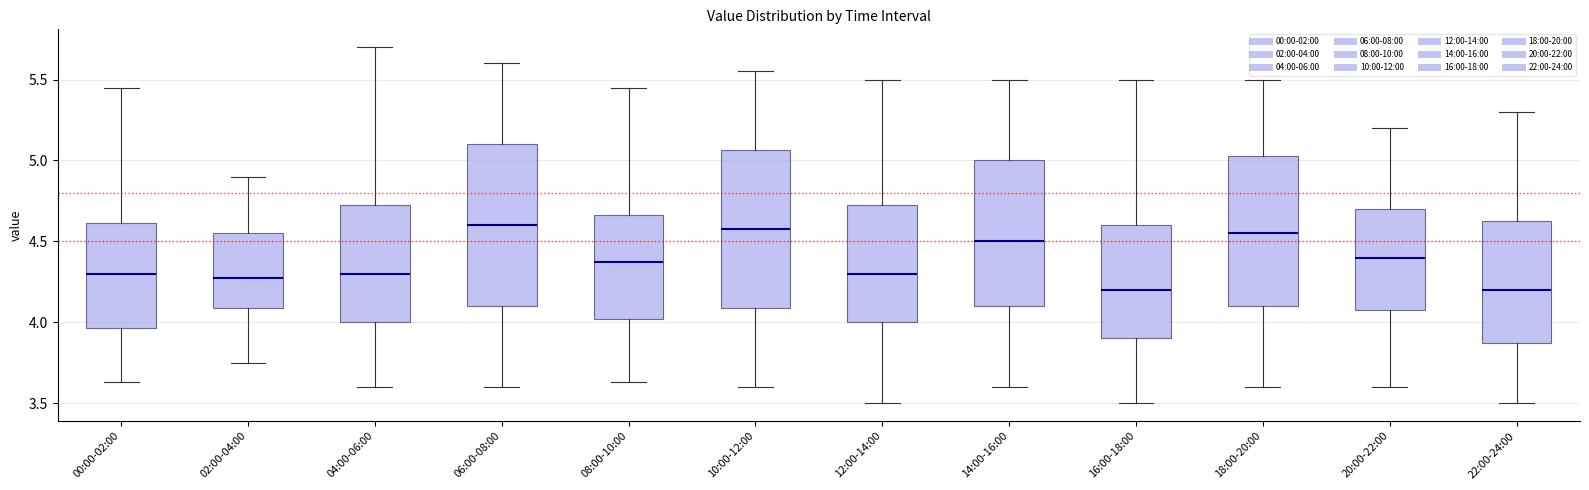

Reading left to right, transcribe this box plot: for each box, give where its median line is, the range the box spans, and where its two whiskers end, as read against the y-axis. The values are not printed on the chart, so give them approximately, as read against the axis.

00:00-02:00: median 4.30, box 3.95 to 4.60, whiskers 3.65 to 5.45
02:00-04:00: median 4.30, box 4.10 to 4.55, whiskers 3.75 to 4.90
04:00-06:00: median 4.30, box 4.00 to 4.75, whiskers 3.60 to 5.70
06:00-08:00: median 4.60, box 4.10 to 5.10, whiskers 3.60 to 5.60
08:00-10:00: median 4.40, box 4.00 to 4.65, whiskers 3.65 to 5.45
10:00-12:00: median 4.60, box 4.10 to 5.05, whiskers 3.60 to 5.55
12:00-14:00: median 4.30, box 4.00 to 4.75, whiskers 3.50 to 5.50
14:00-16:00: median 4.50, box 4.10 to 5.00, whiskers 3.60 to 5.50
16:00-18:00: median 4.20, box 3.90 to 4.60, whiskers 3.50 to 5.50
18:00-20:00: median 4.55, box 4.10 to 5.05, whiskers 3.60 to 5.50
20:00-22:00: median 4.40, box 4.10 to 4.70, whiskers 3.60 to 5.20
22:00-24:00: median 4.20, box 3.90 to 4.65, whiskers 3.50 to 5.30